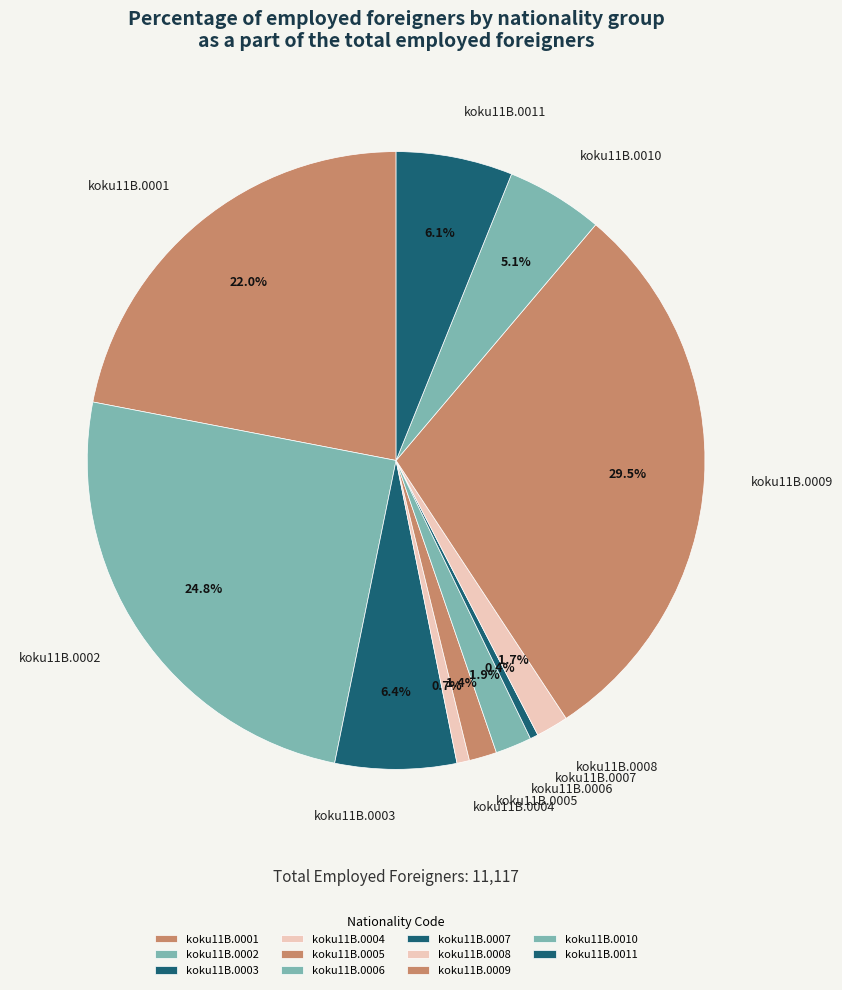

How much of the chart is everything except koku11B.0006?

98.1%